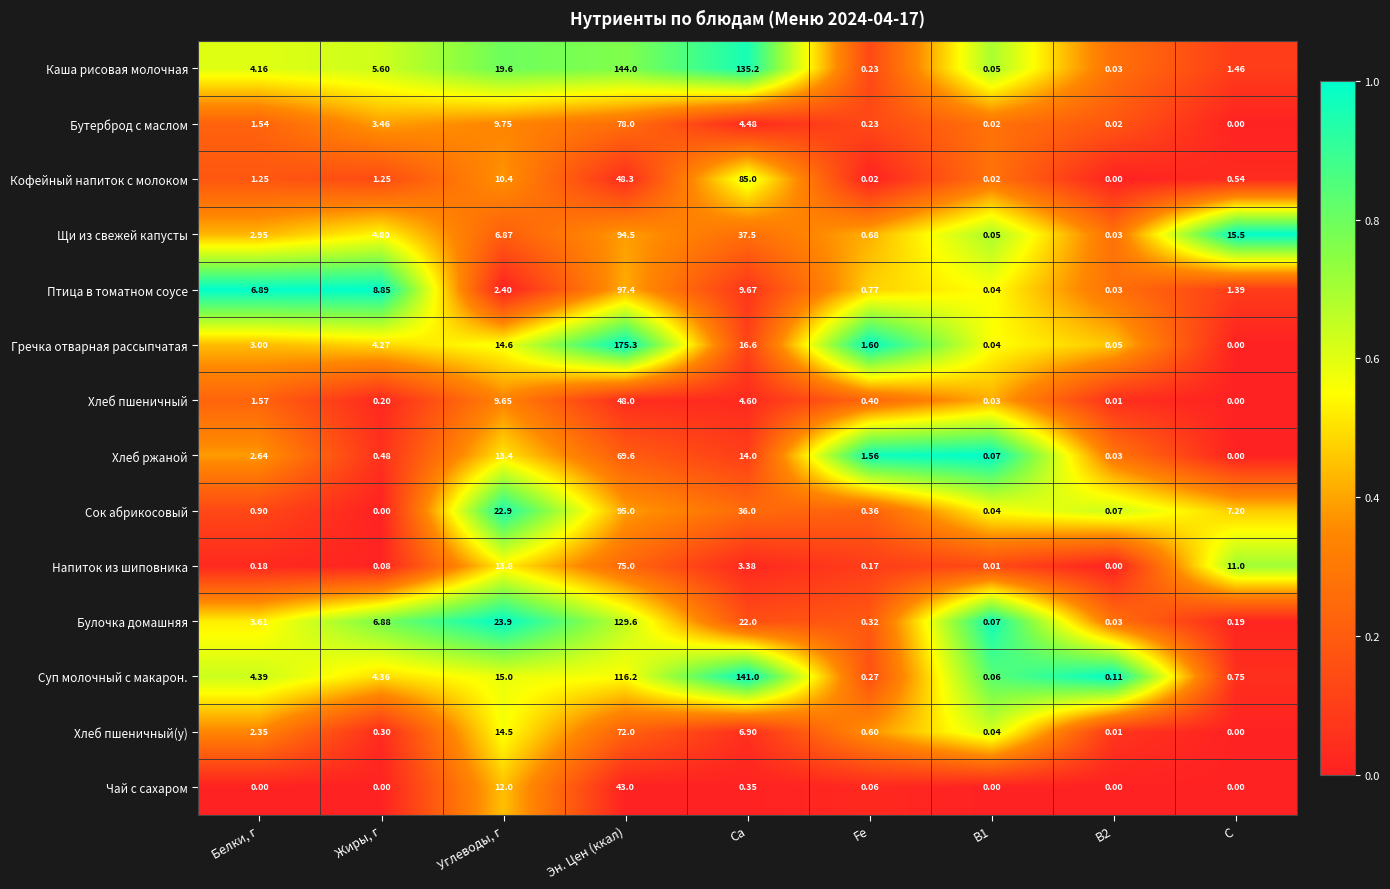

At which label is Суп молочный с макарон. closest to 70?

Эн. Цен (ккал)